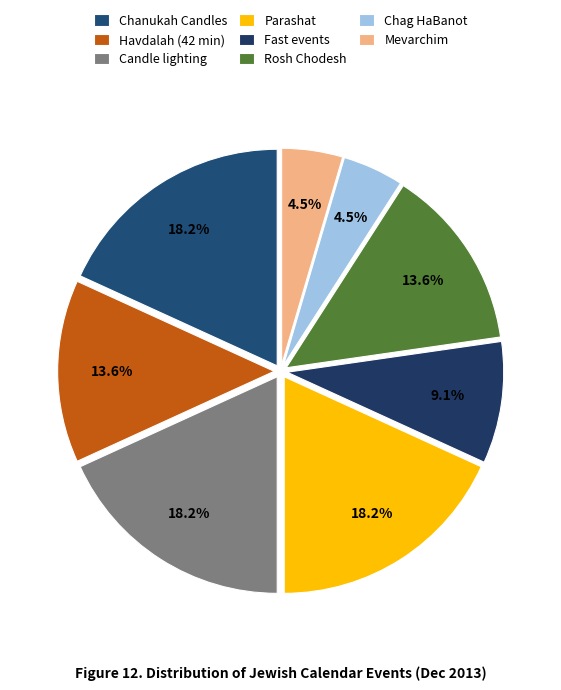

To the nearest percent, what is the average slice percentage?

12%